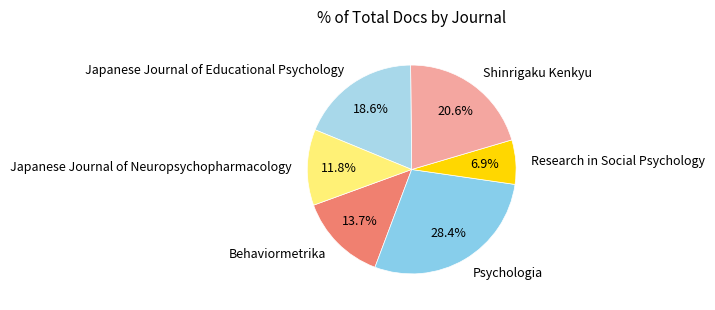

Count the number of slices in the pie.

6